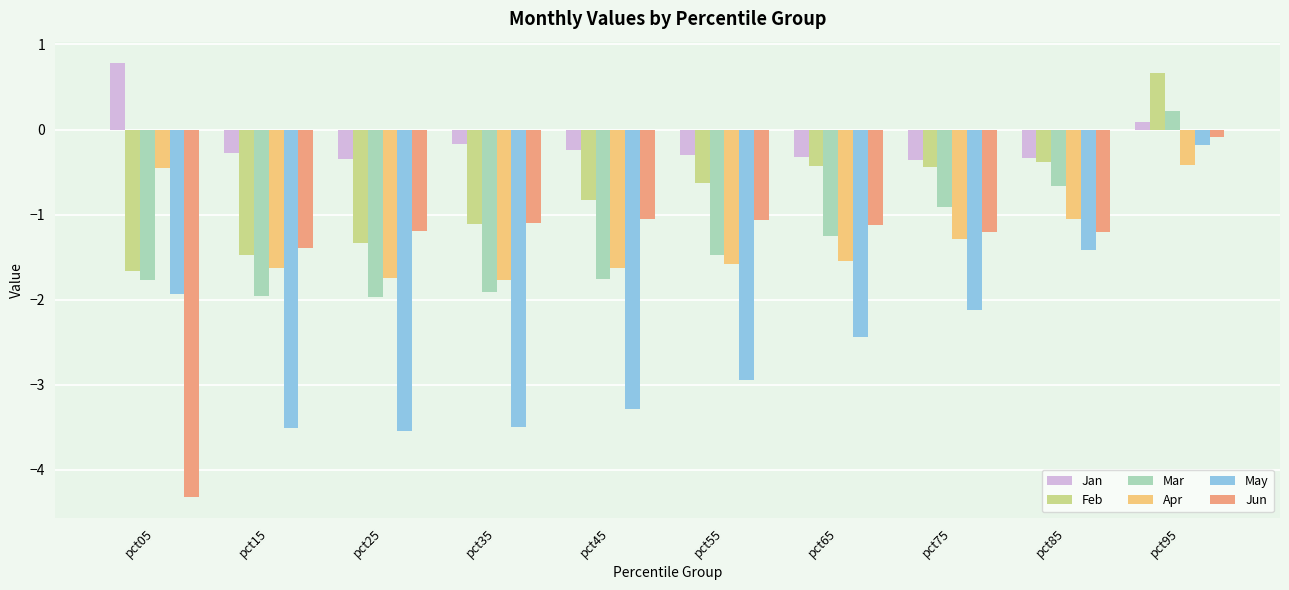

What is the minimum value shown in the chart?

-4.3